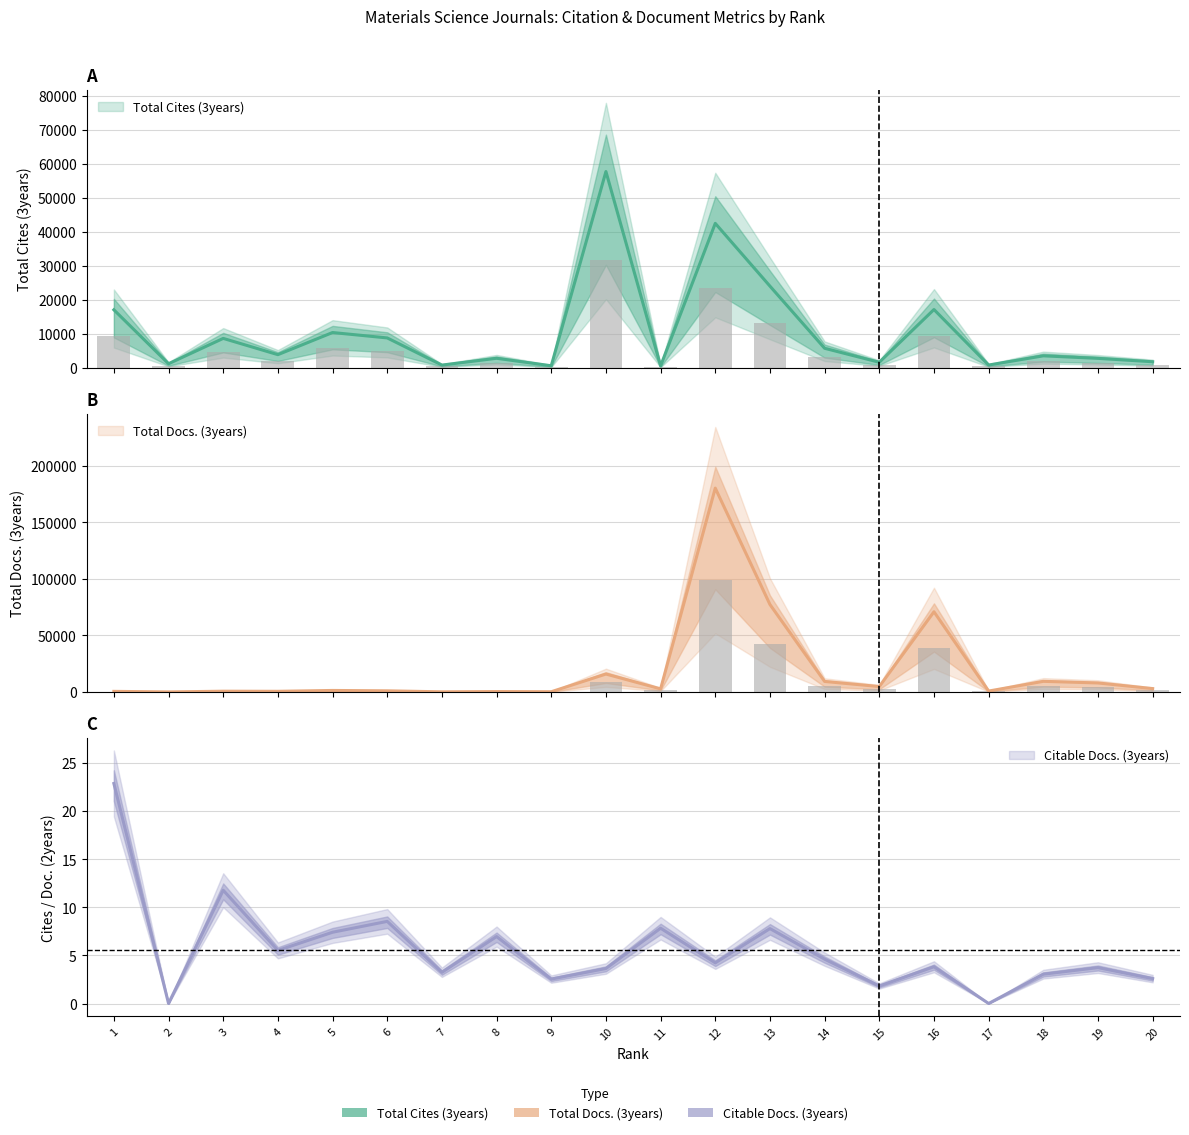

What is the lowest value of the Total Cites (3years) series?

573.0